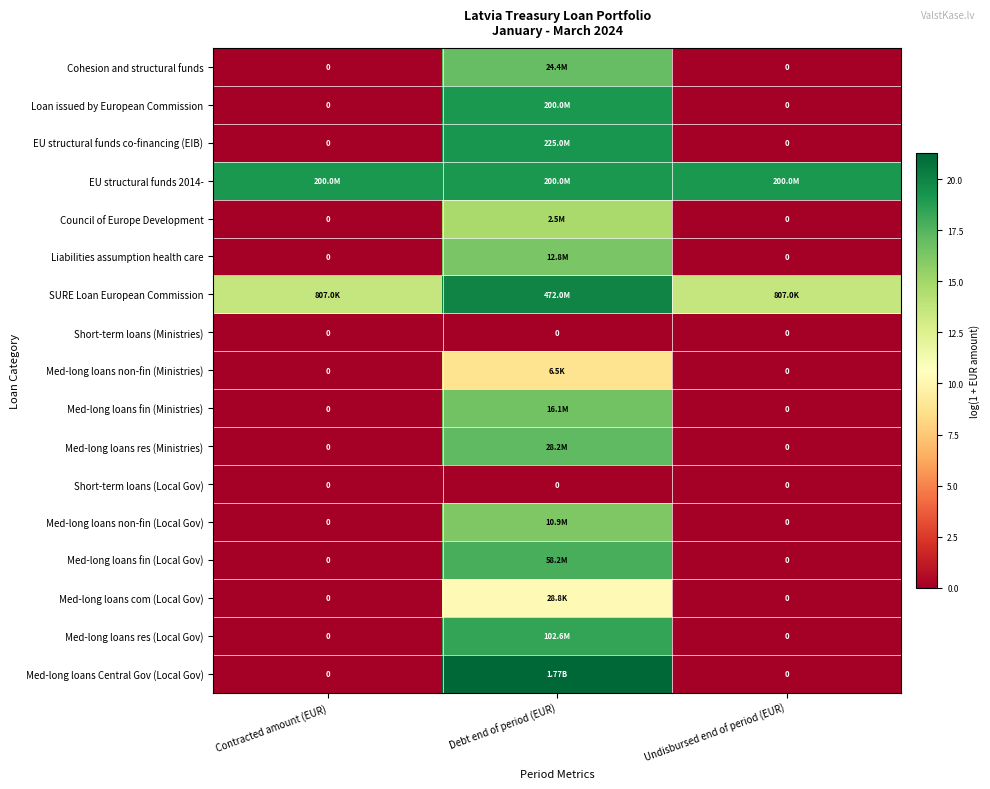

How many series are shown in this chart?

17